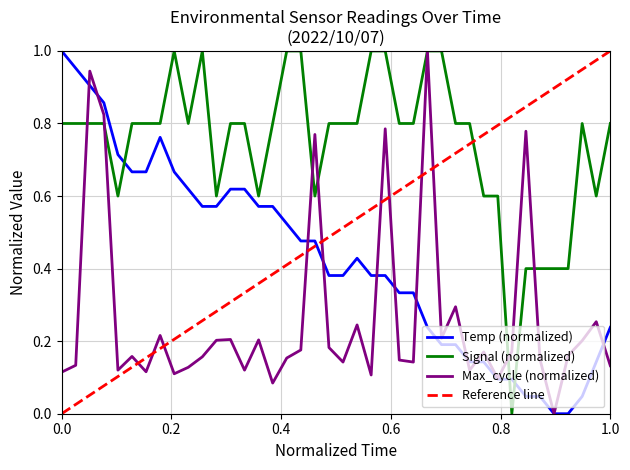

True or false: Temp has a value of 0.0 at 06:41.

False